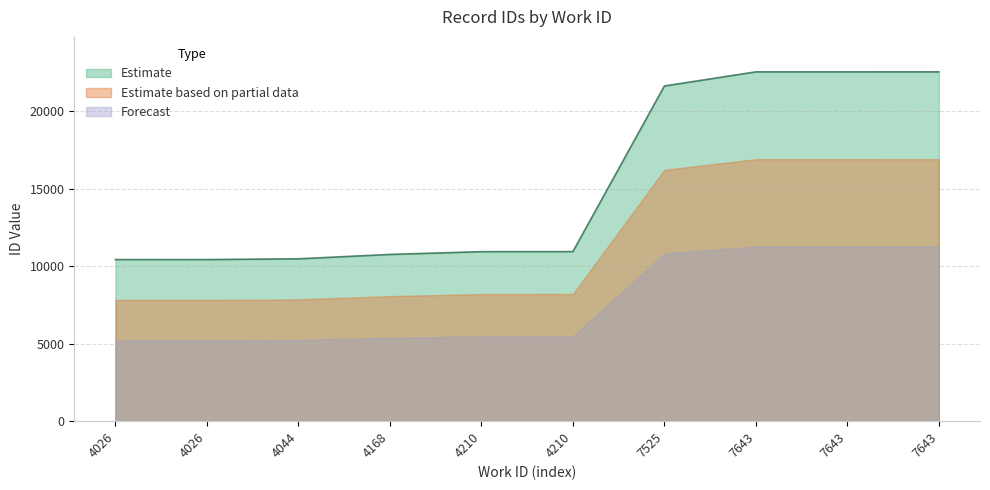

What is the difference between the values at 7643 and 7643?

1